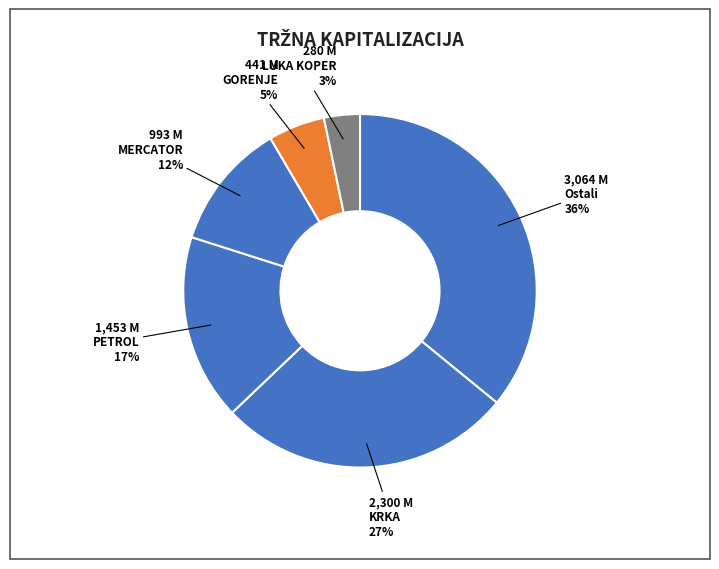

Which slice is the smallest?

LUKA KOPER